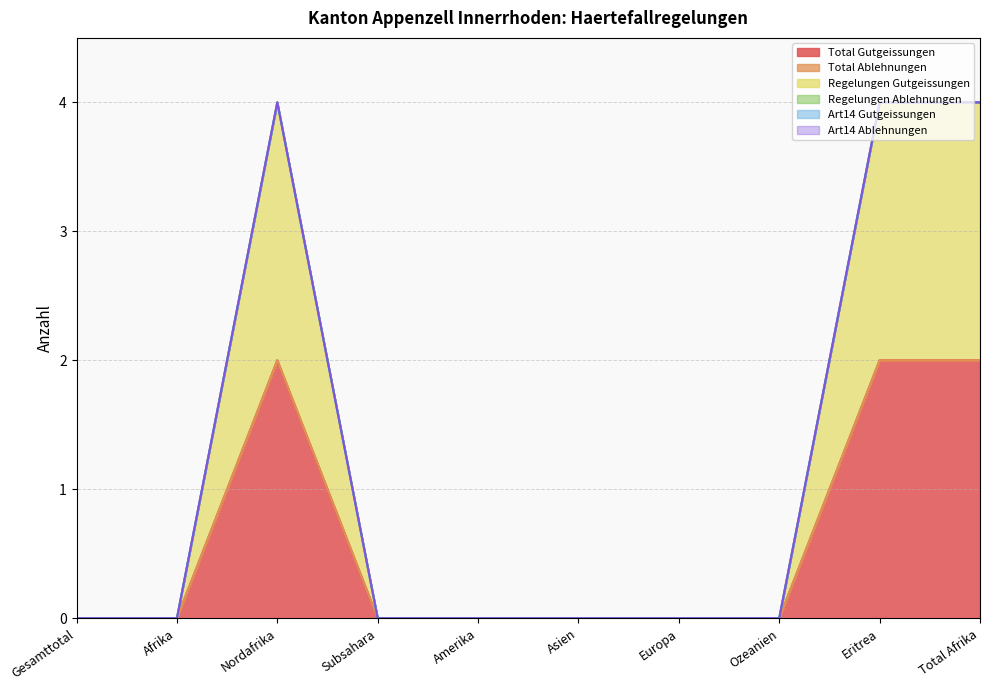

What is the sum of the Total Gutgeissungen values at Nordafrika and Total Afrika?

4